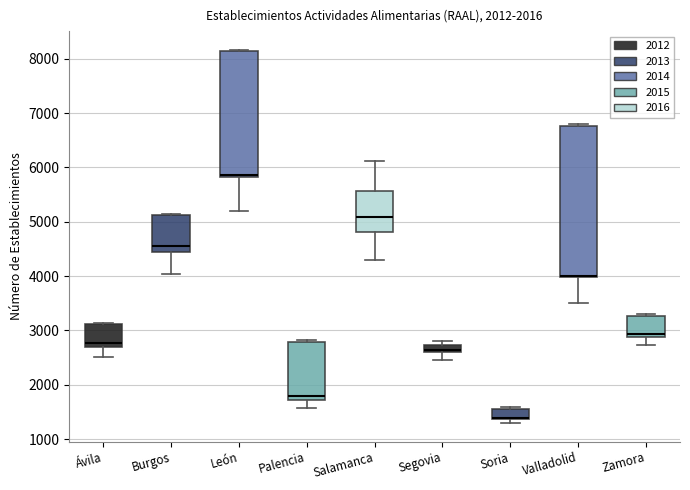

Comparing the boxes themselves (not the whiskers), which one is the tallest?

Valladolid